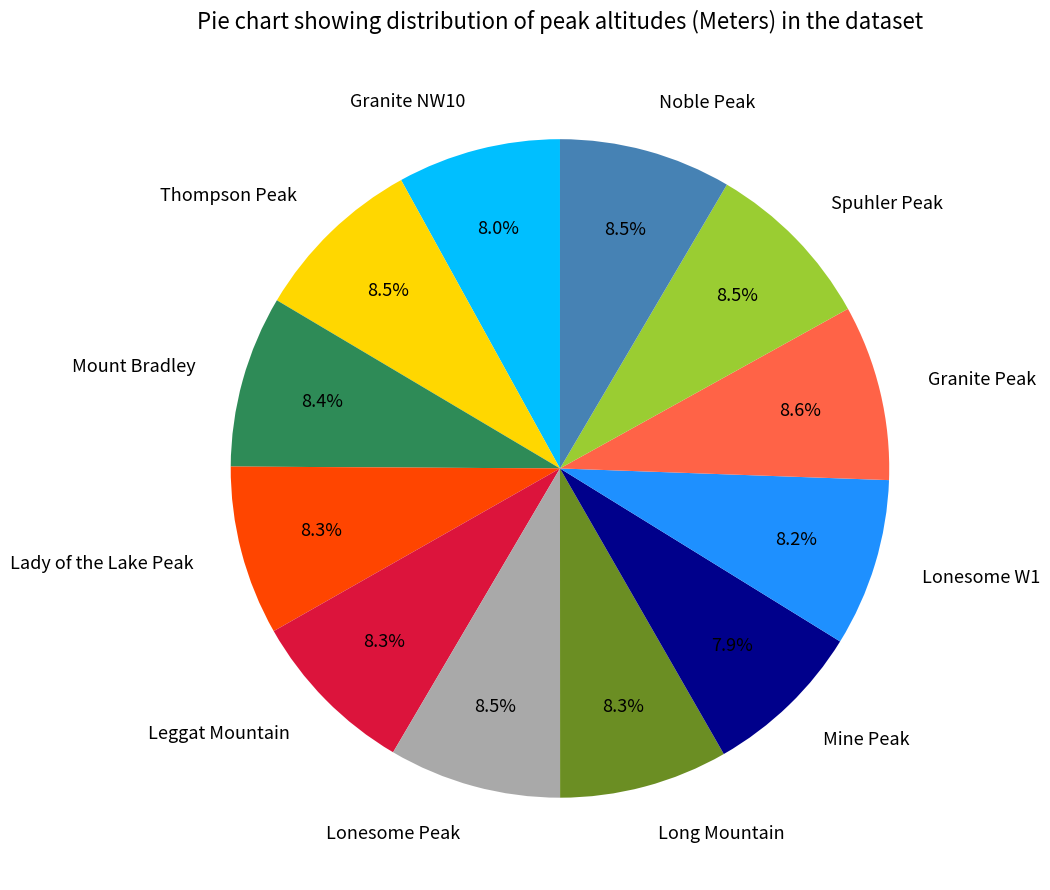

Is there a majority slice in this chart?

No